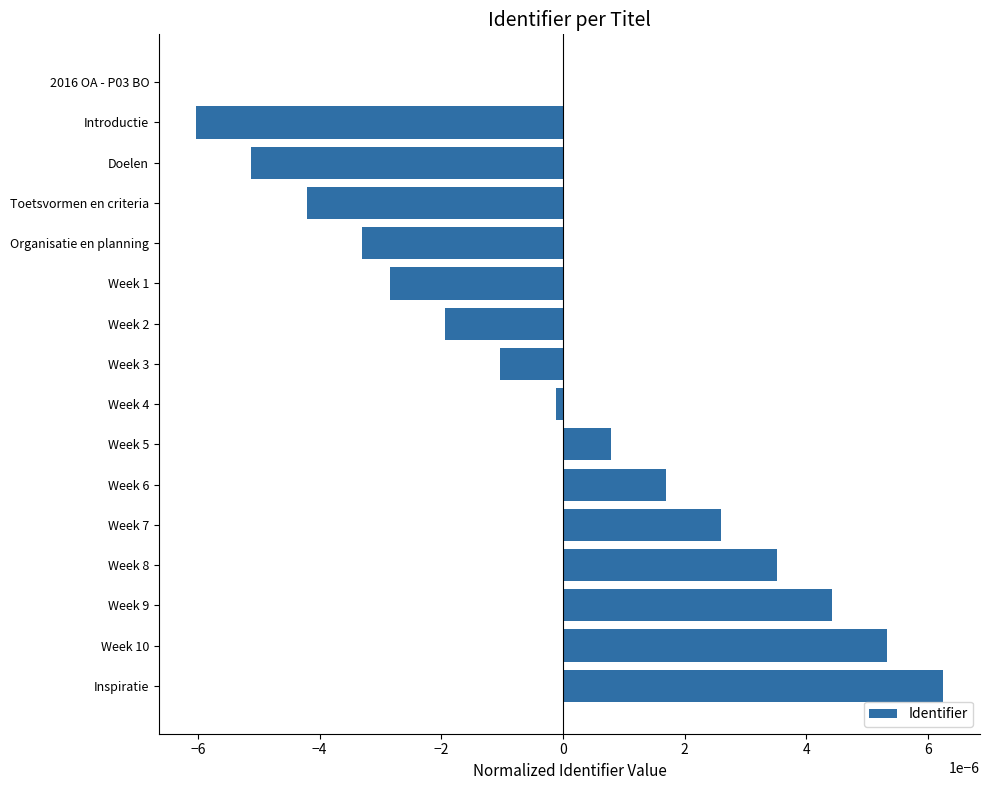

The chart shows a value of -0.0 at Week 3. True or false?

True